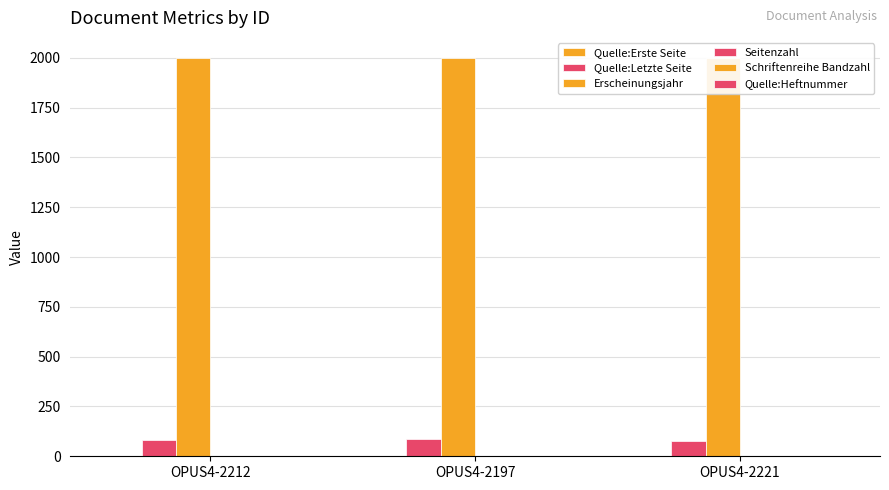

The value of Quelle:Erste Seite at OPUS4-2221 is 2. True or false?

True